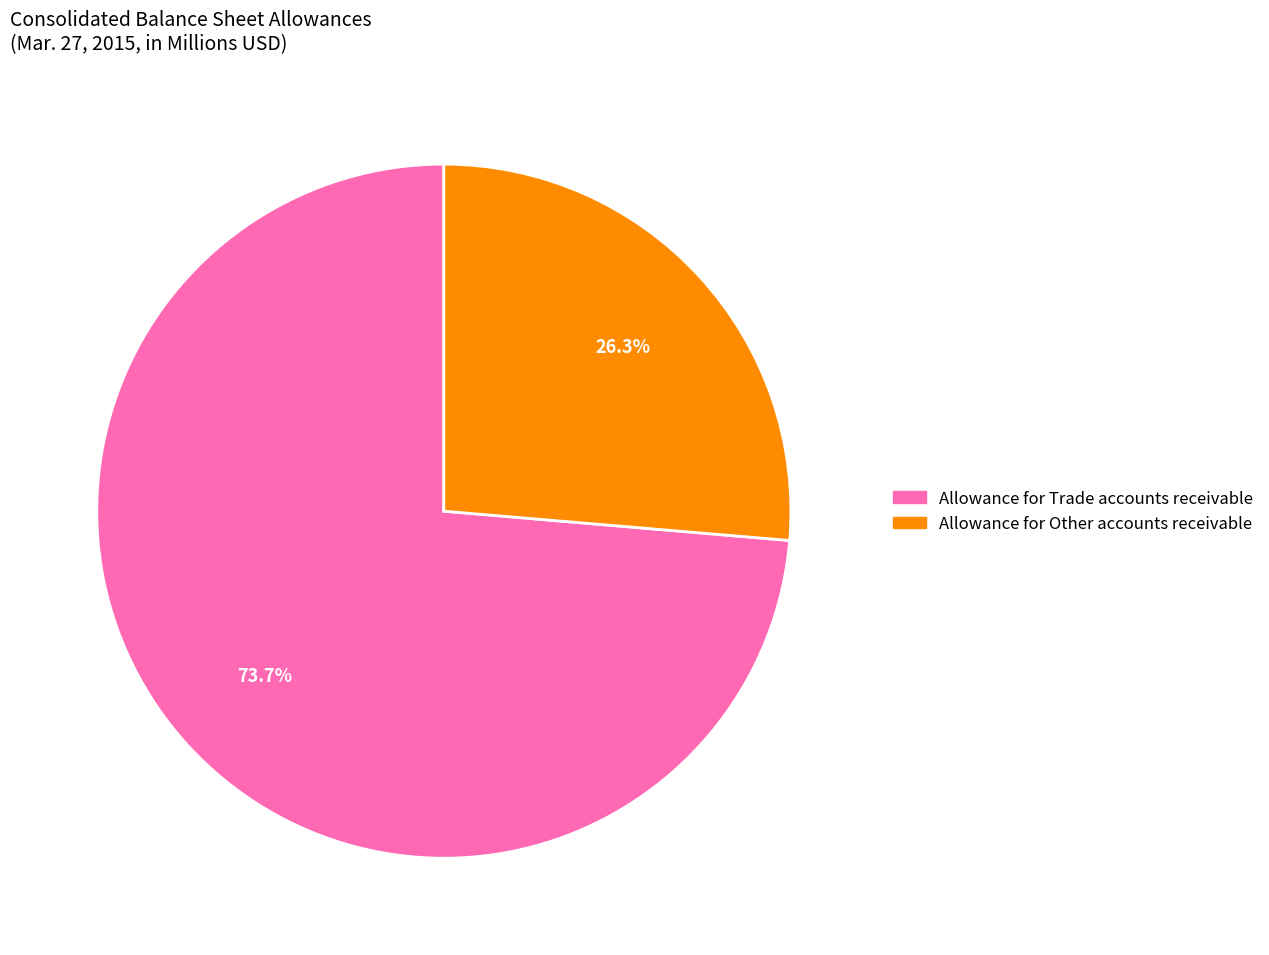

How many segments does this pie chart have?

2